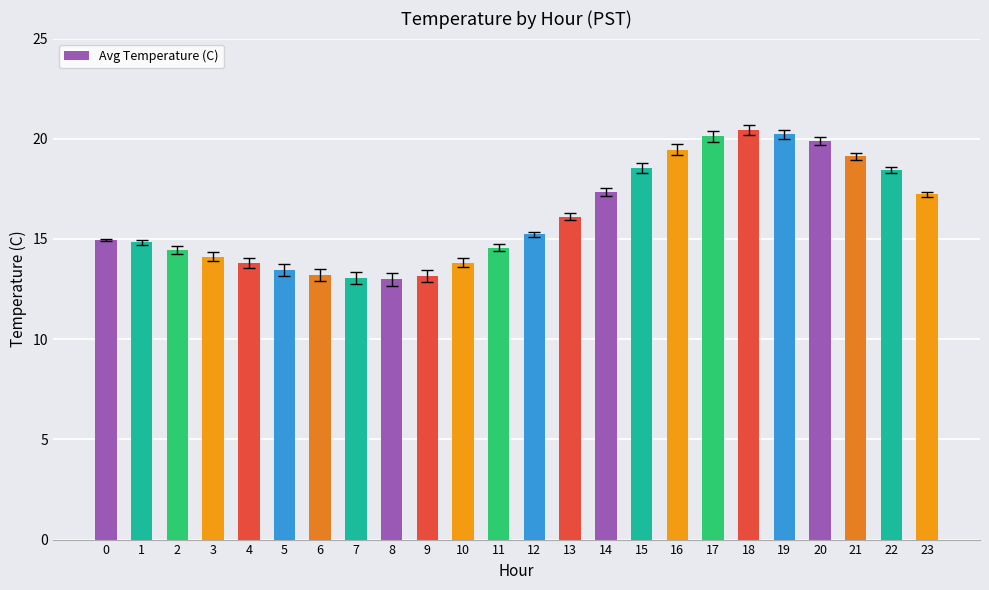

What is the change in value from 7 to 8?

-0.1